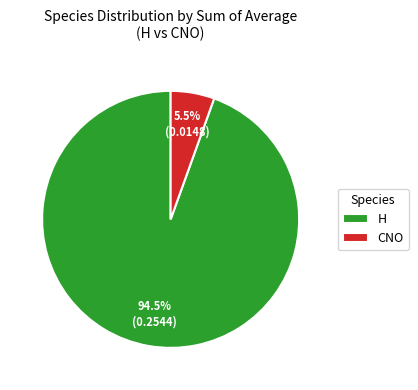

To the nearest percent, what is the average slice percentage?

50%